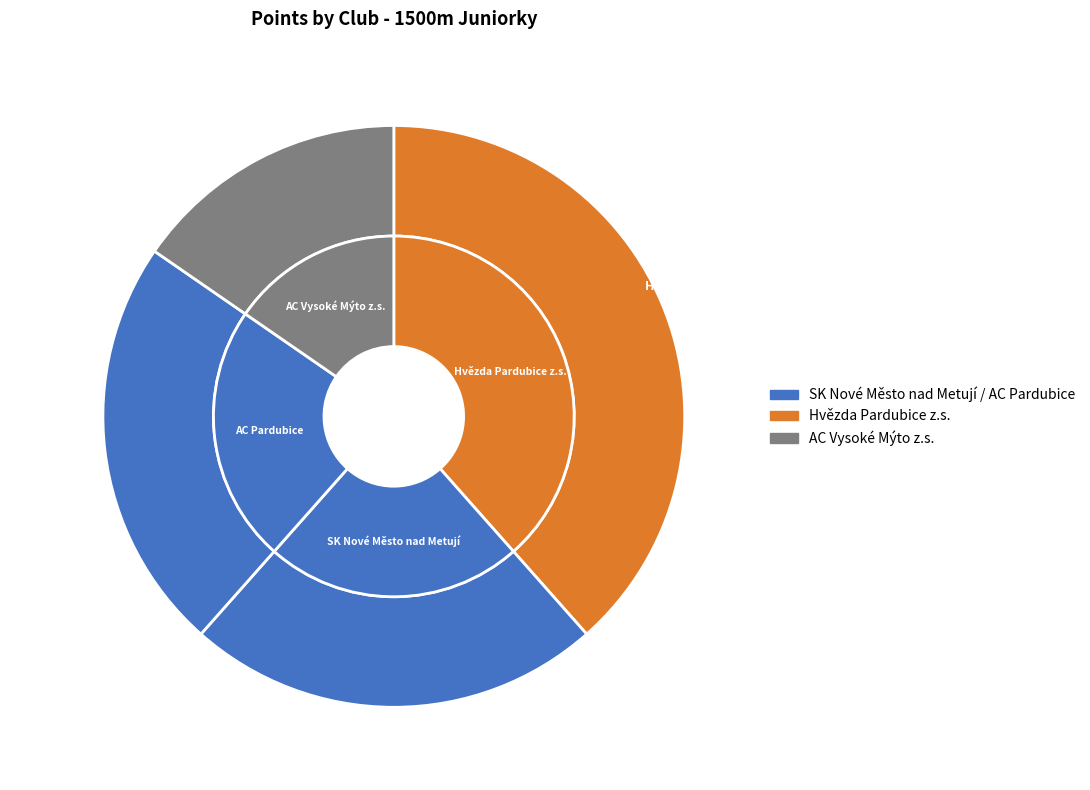

Count the number of slices in the pie.

4